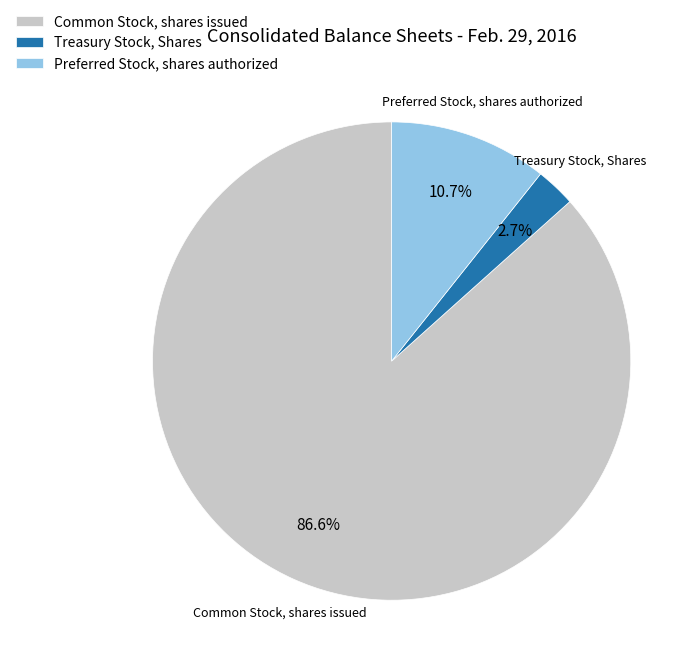

To the nearest percent, what is the difference between the Common Stock, shares issued and Treasury Stock, Shares slice percentages?

84%